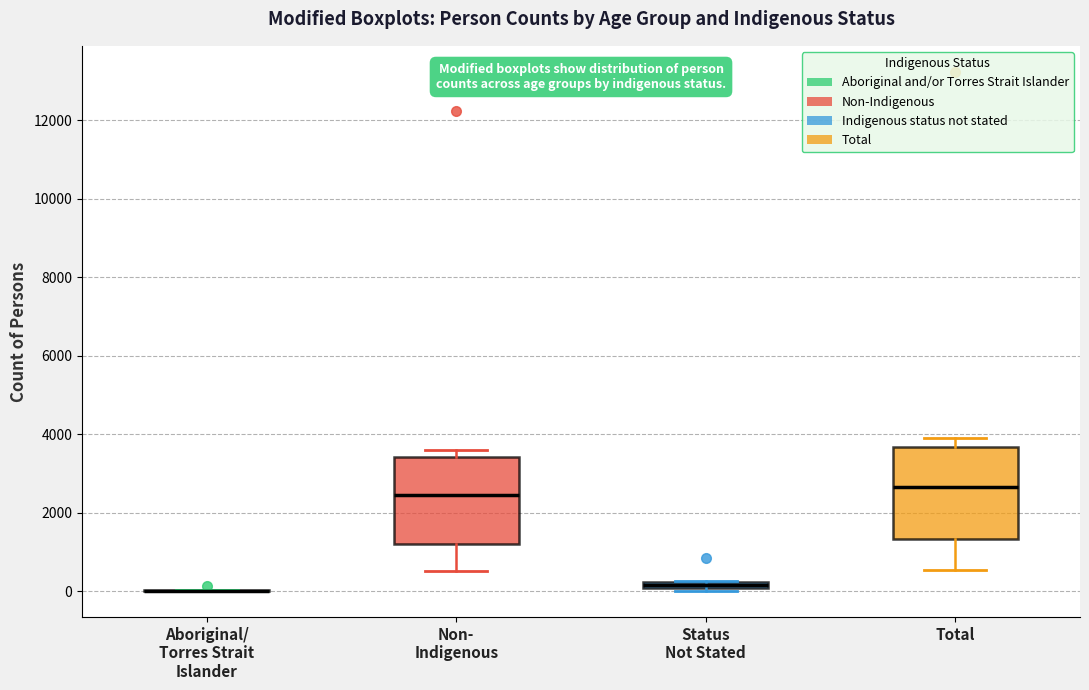

Where is the upper edge of the box for Non- Indigenous on the y-axis? The values are not printed on the chart, so give them approximately, as read against the axis.

3400